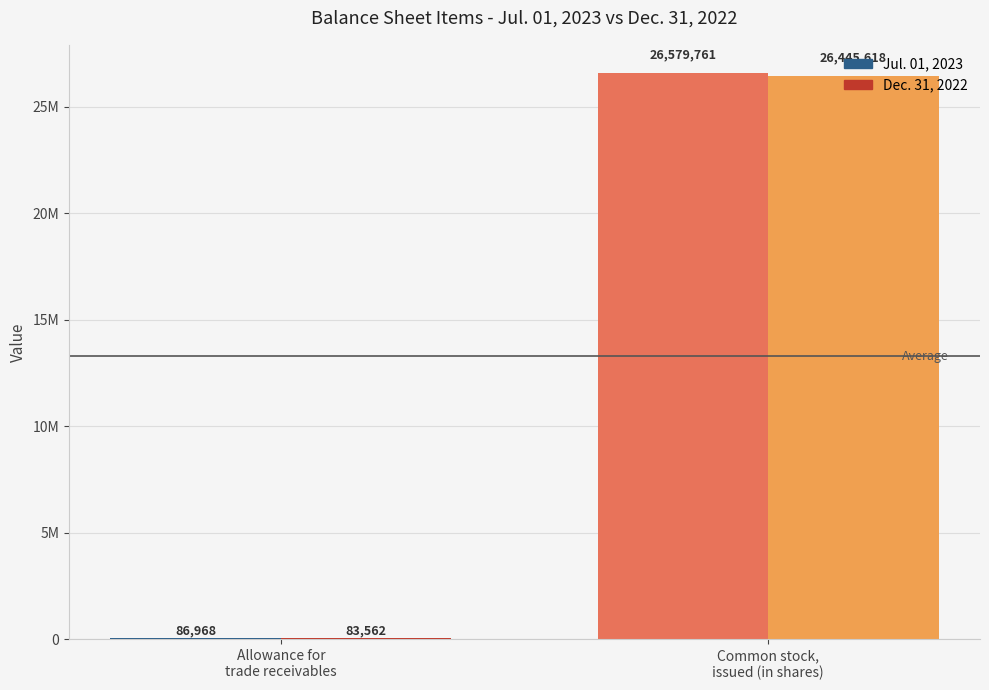

At which category is the sum across all series the highest?

Common stock,
issued (in shares)